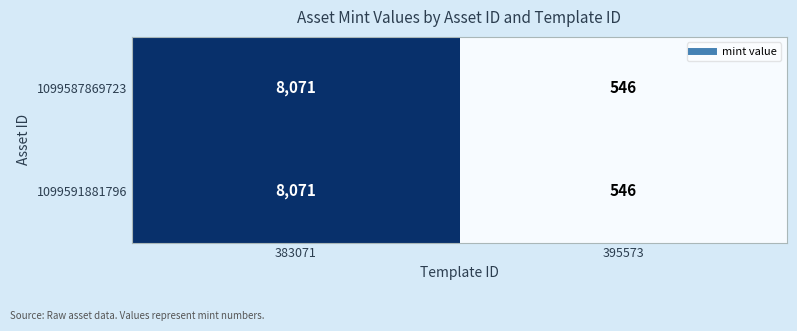

What is the greatest value displayed?

8071